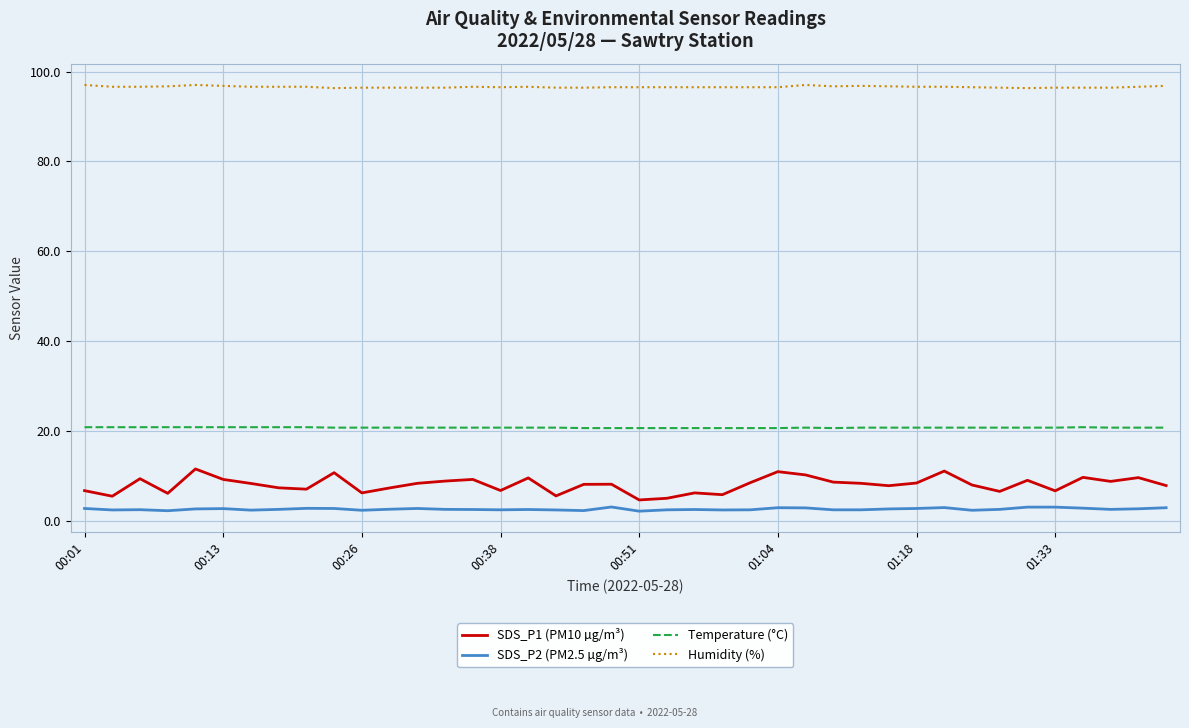

How many lines are shown in the chart?

4